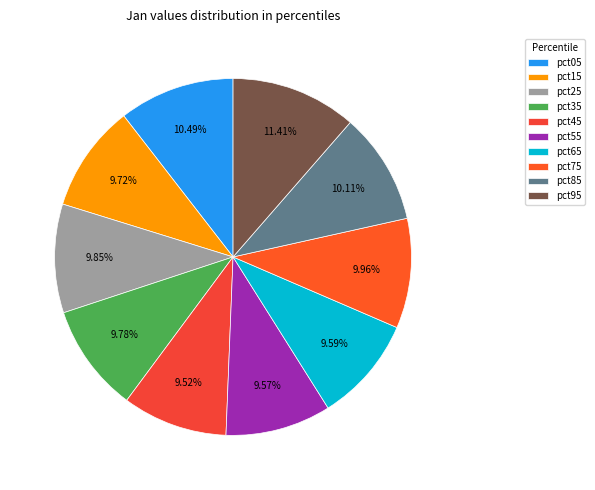

Is pct95 the majority of the pie?

No